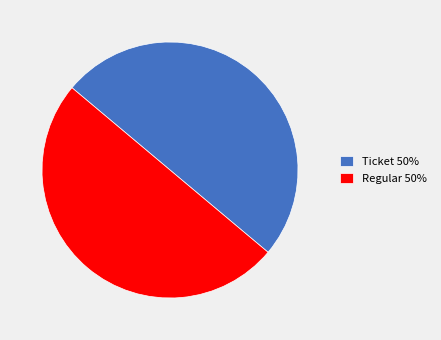

Do Ticket 50% and Regular 50% together represent more than half of the pie?

Yes